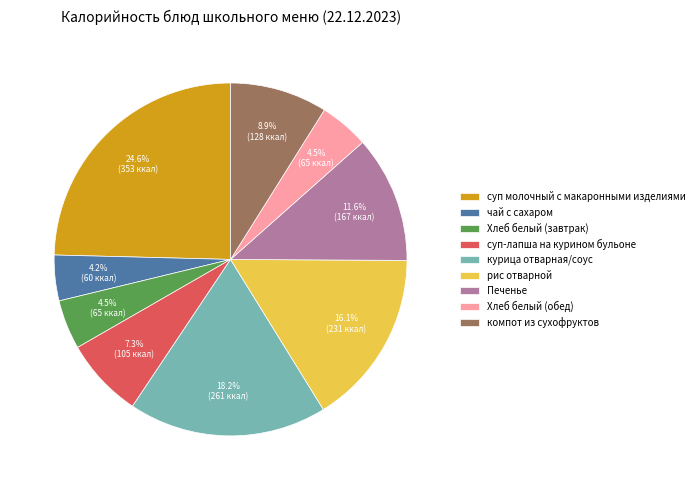

Which category has the biggest portion of the pie?

суп молочный с макаронными изделиями